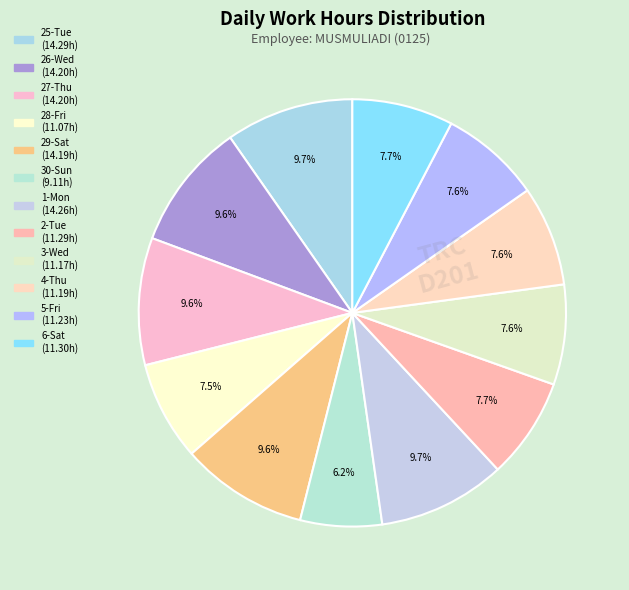

How many slices are in this pie chart?

12